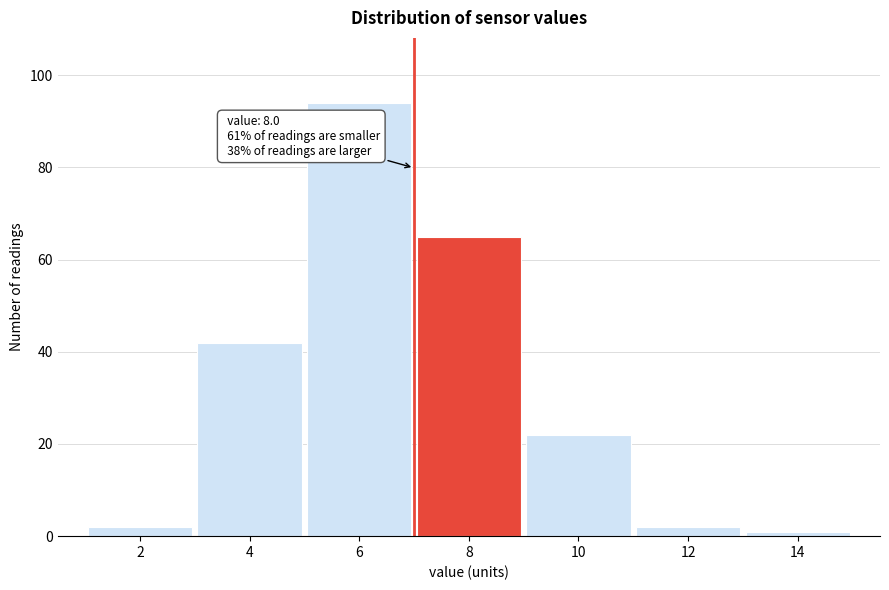

Reading left to right, transcribe all the data shown in this chart.

2	42	94	65	22	2	1